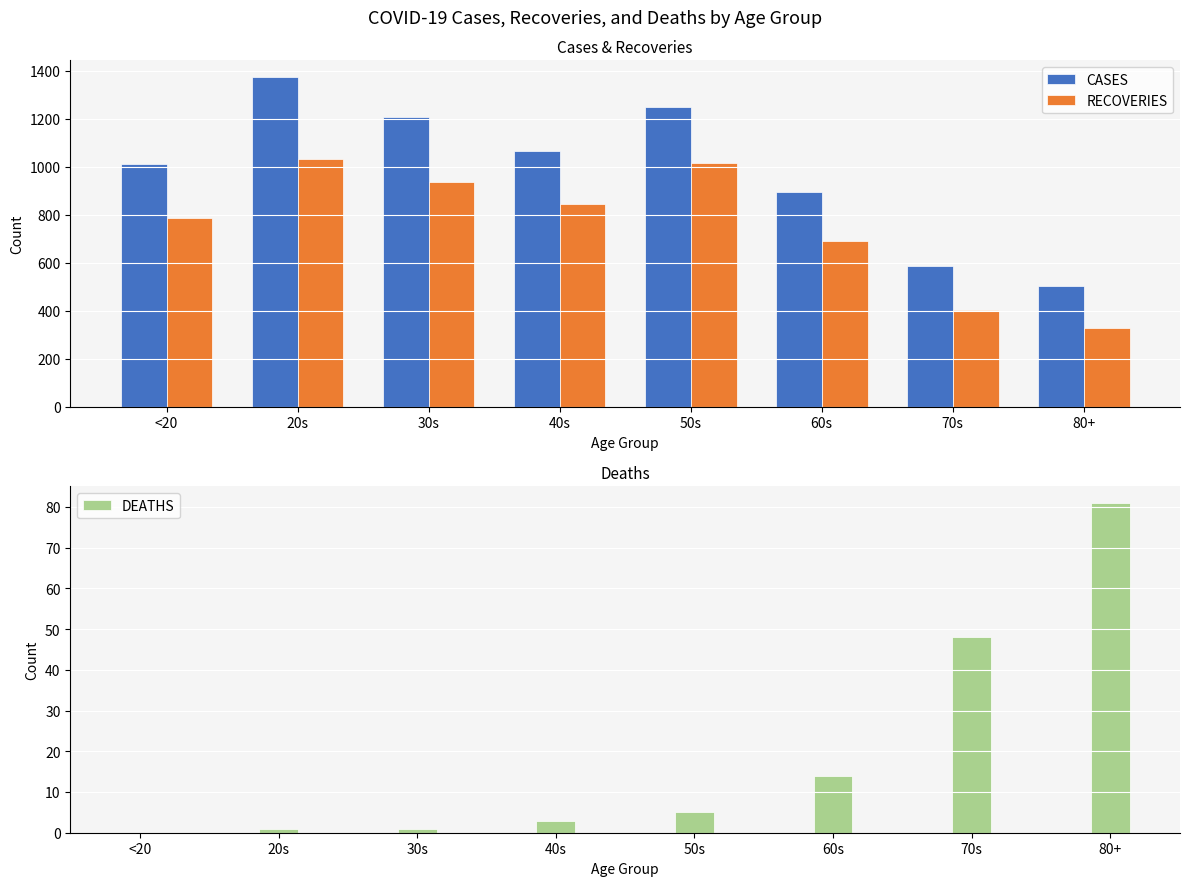

Which series has the largest range (max minus min)?

CASES